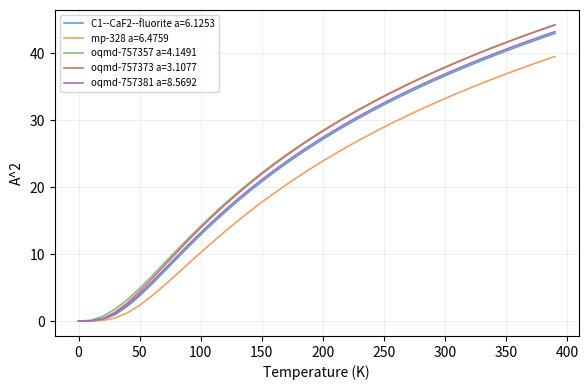

What is the maximum value shown in the chart?

44.3